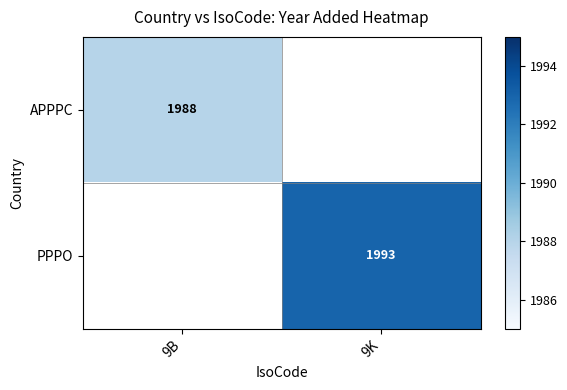

The PPPO series shows 3556 at 9K. True or false?

False